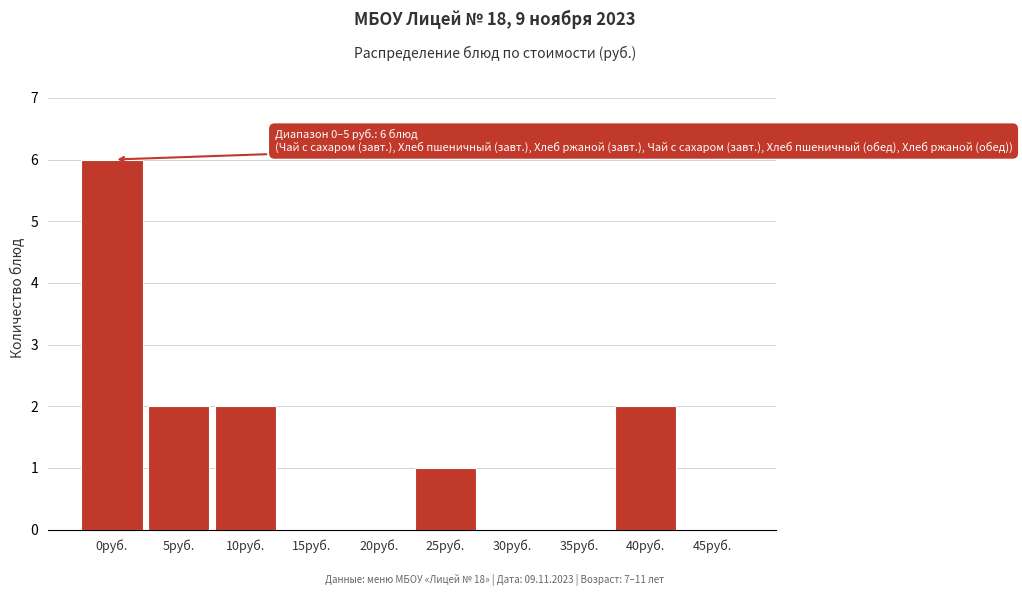

Reading left to right, extract all data points from this chart.

0руб.=6	5руб.=2	10руб.=2	15руб.=0	20руб.=0	25руб.=1	30руб.=0	35руб.=0	40руб.=2	45руб.=0